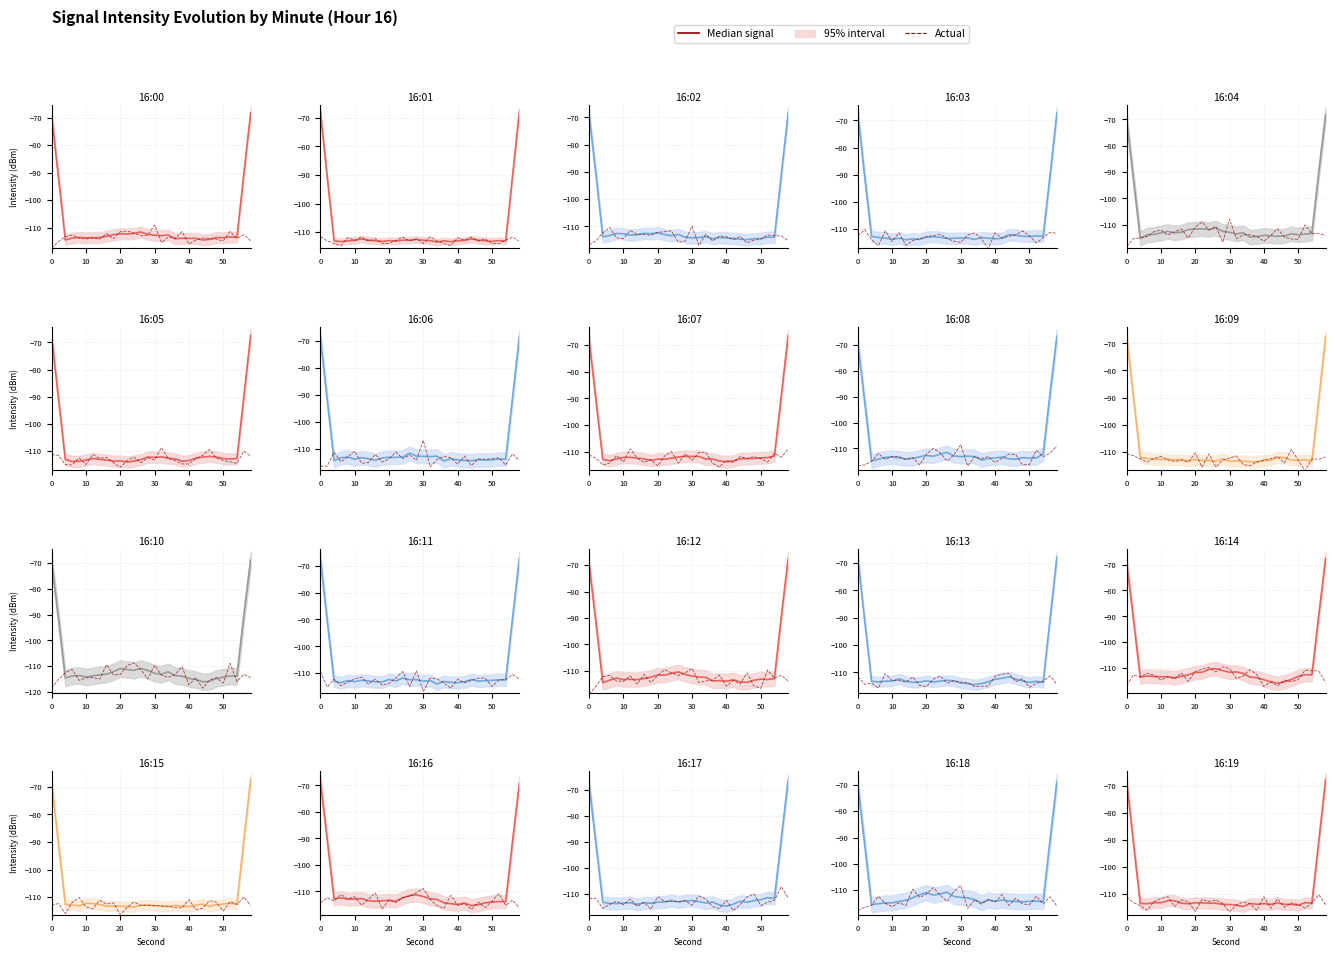

Where is the first local maximum for Median signal?

40